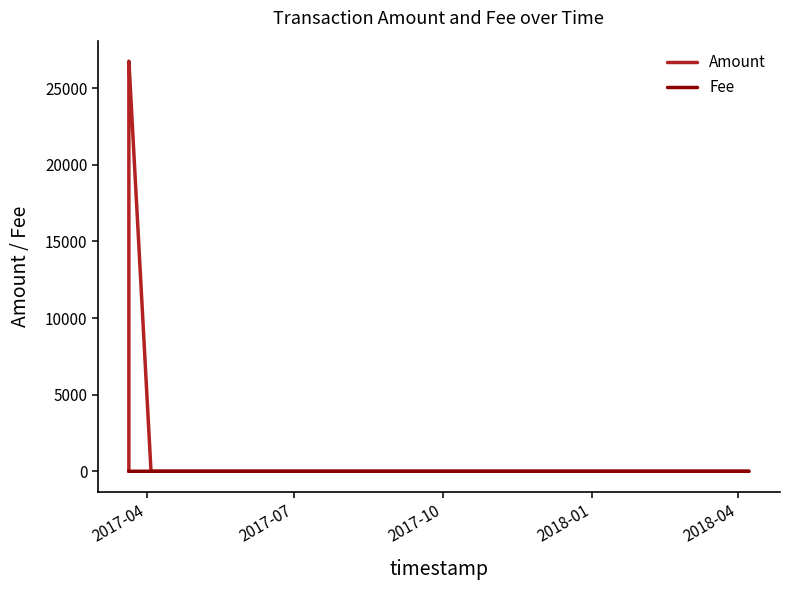

Does the chart have visible grid lines?

No